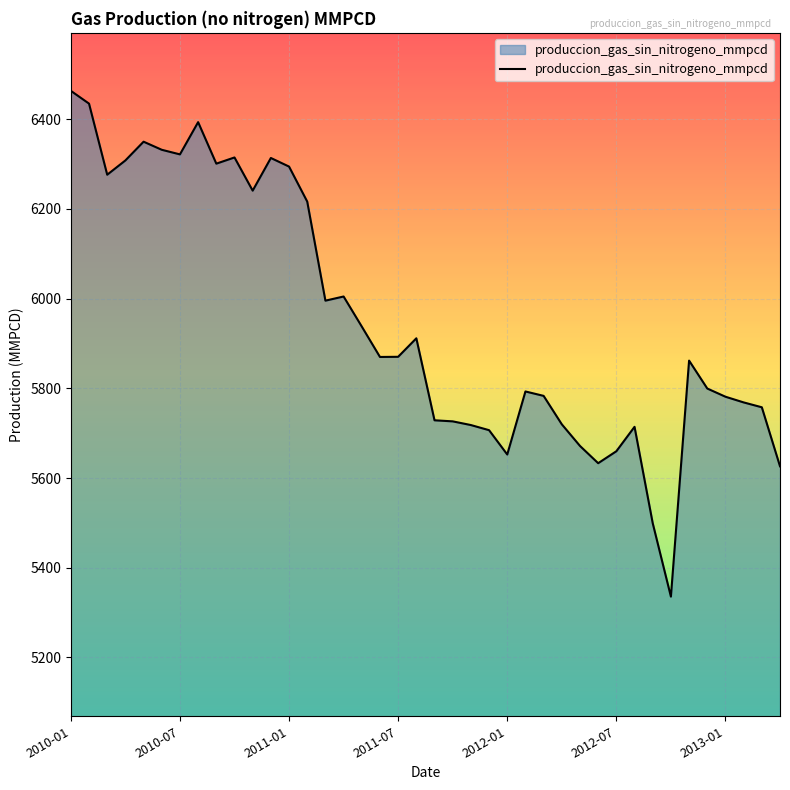

What is the difference between the maximum and minimum values?

1127.5